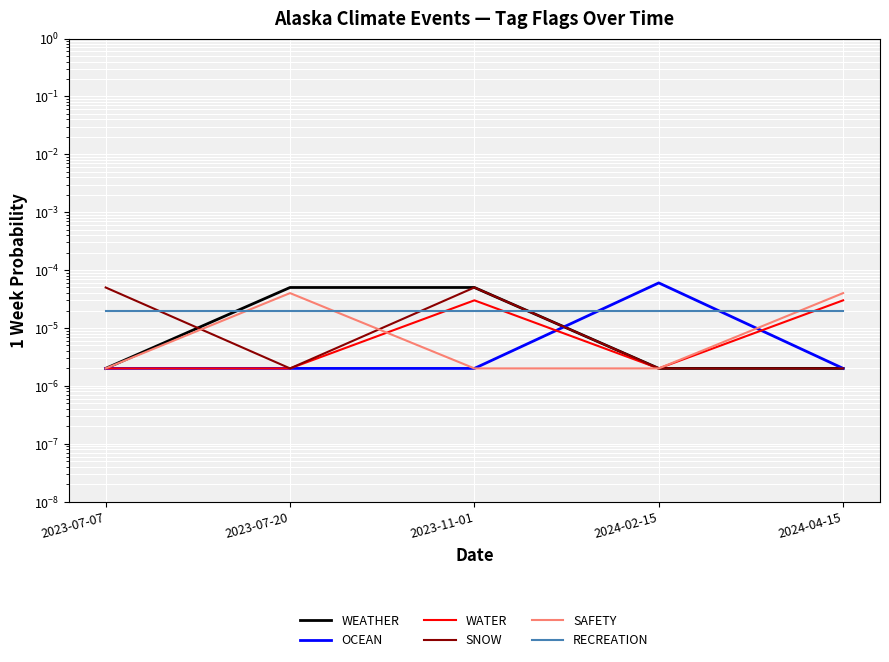

How many interior local peaks does the OCEAN series have?

1